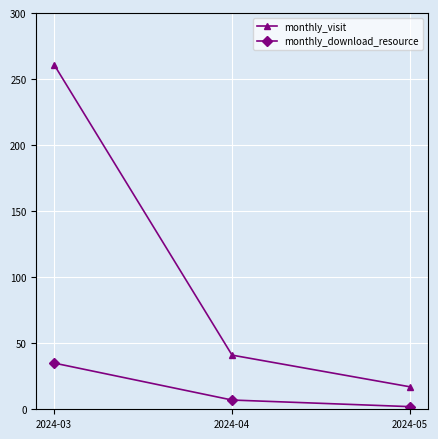

What is the lowest value of the monthly_download_resource series?

2